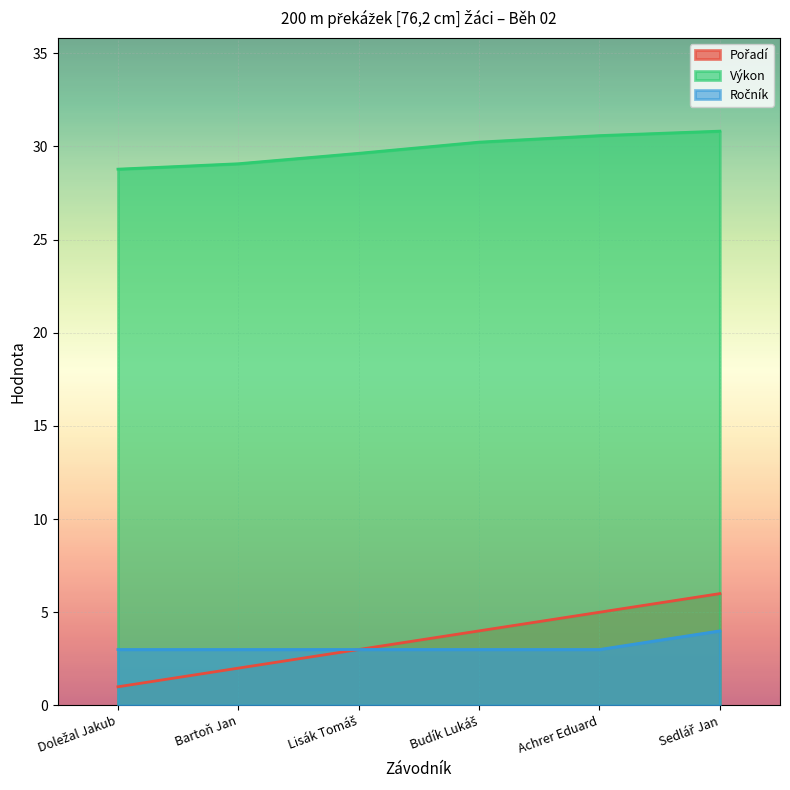

The Výkon series shows 43.6 at Achrer Eduard. True or false?

False